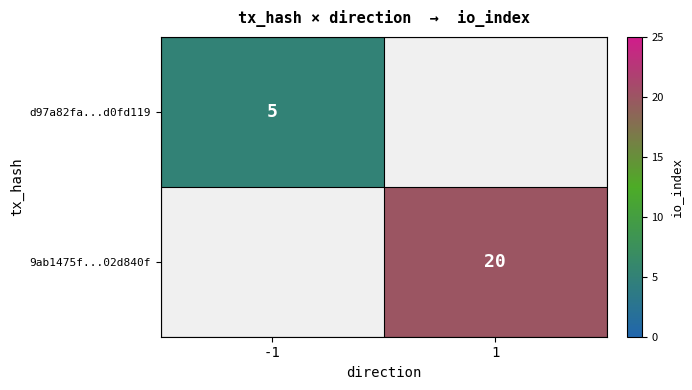

What is the maximum value shown in the chart?

20.0